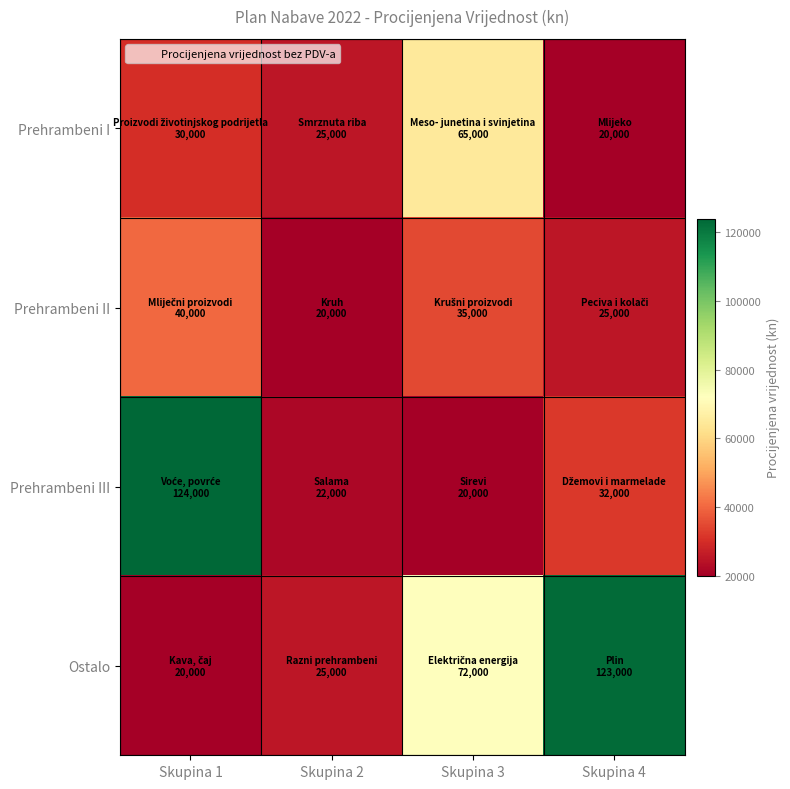

How many data points does each series have?

4